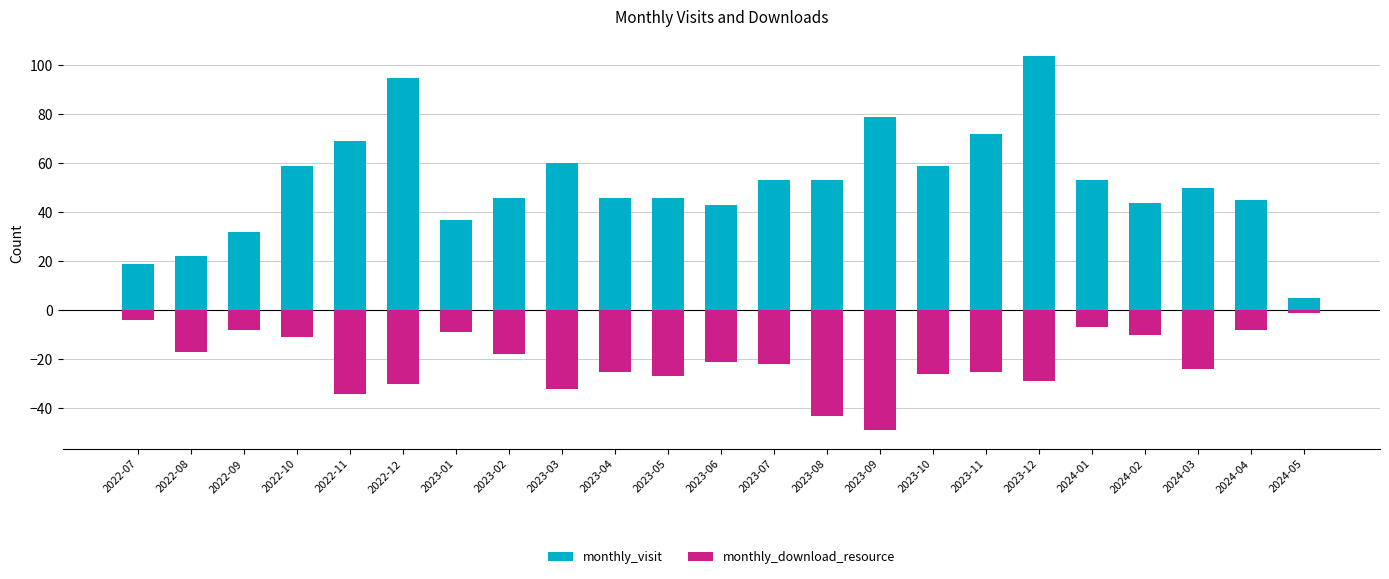

At how many categories does at least one series exceed -4?

23